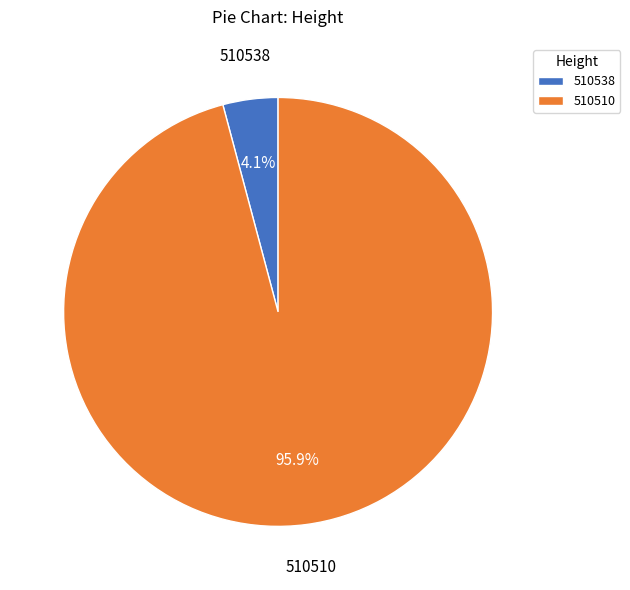

How many slices are in this pie chart?

2